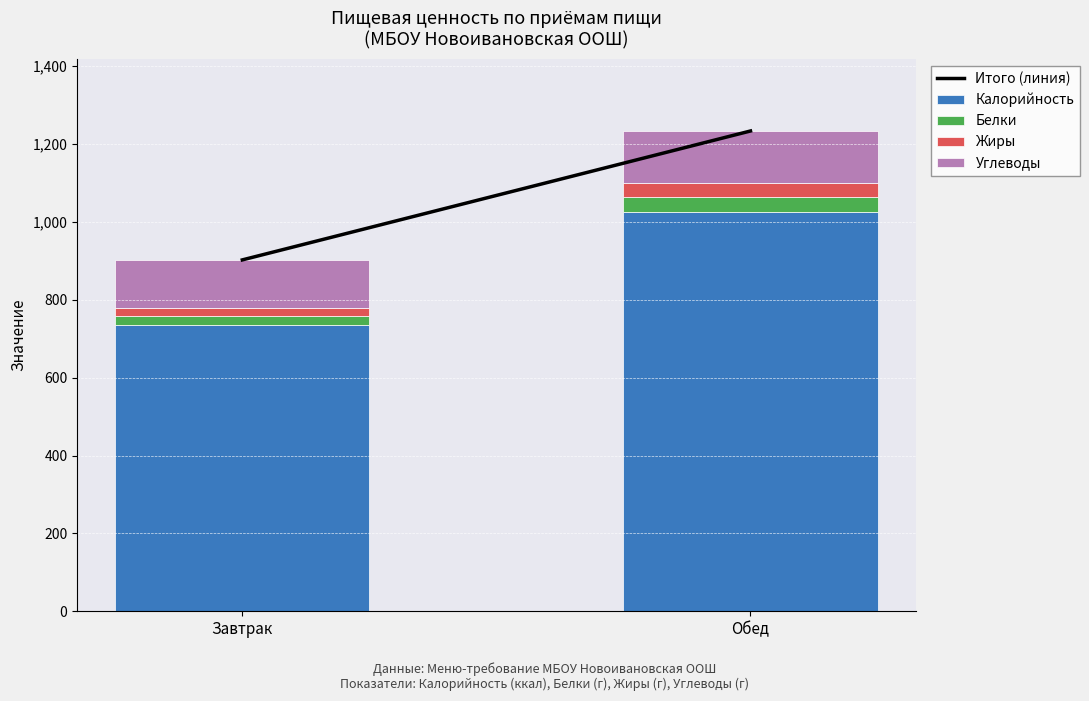

What is the sum of all Калорийность values?

1760.2